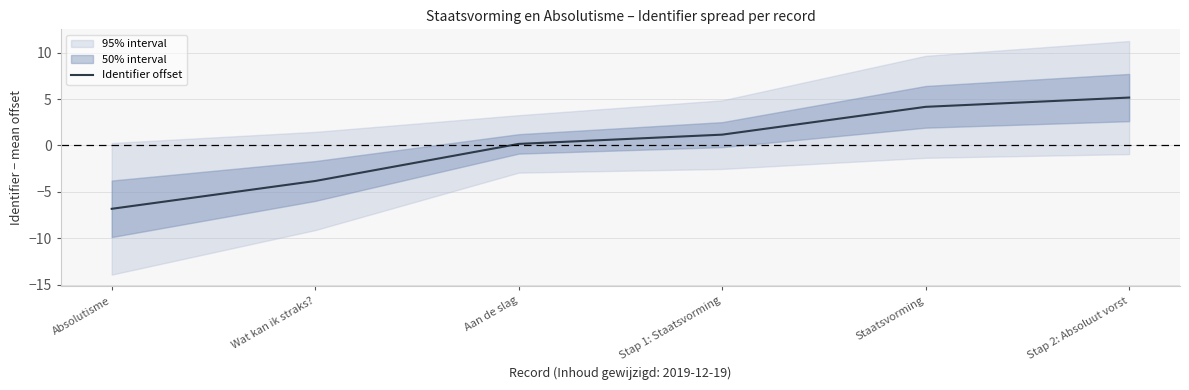

How many data points does each series have?

6